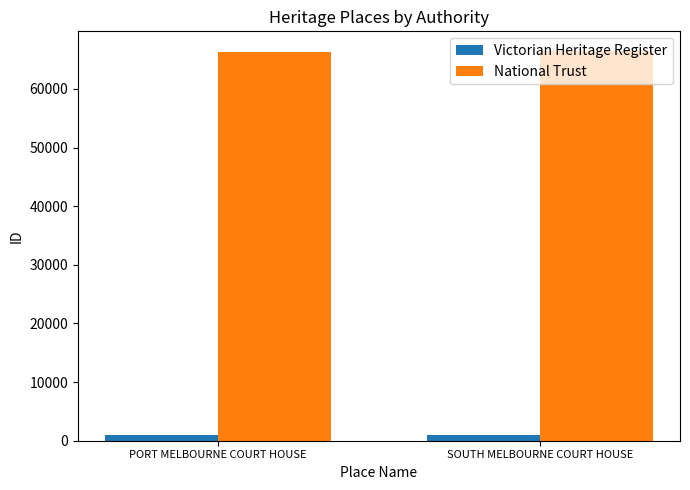

What position from the left is SOUTH MELBOURNE COURT HOUSE?

2